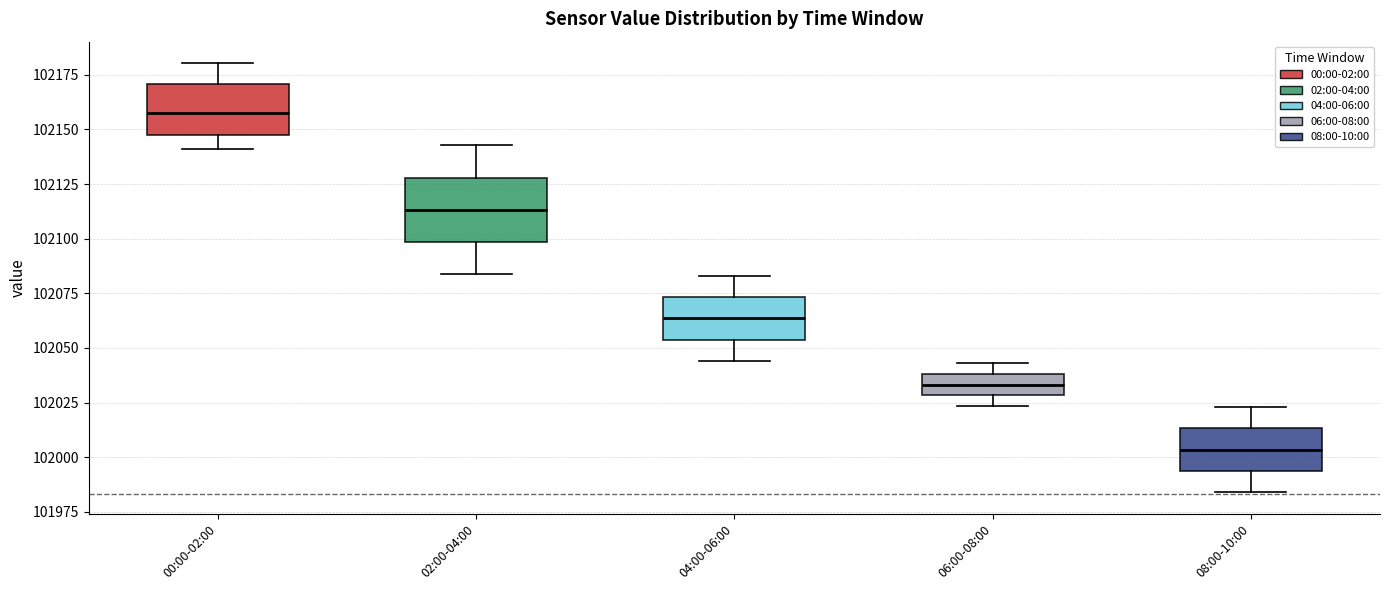

Where does the upper whisker of the box for 02:00-04:00 end on the y-axis? The values are not printed on the chart, so give them approximately, as read against the axis.

102145